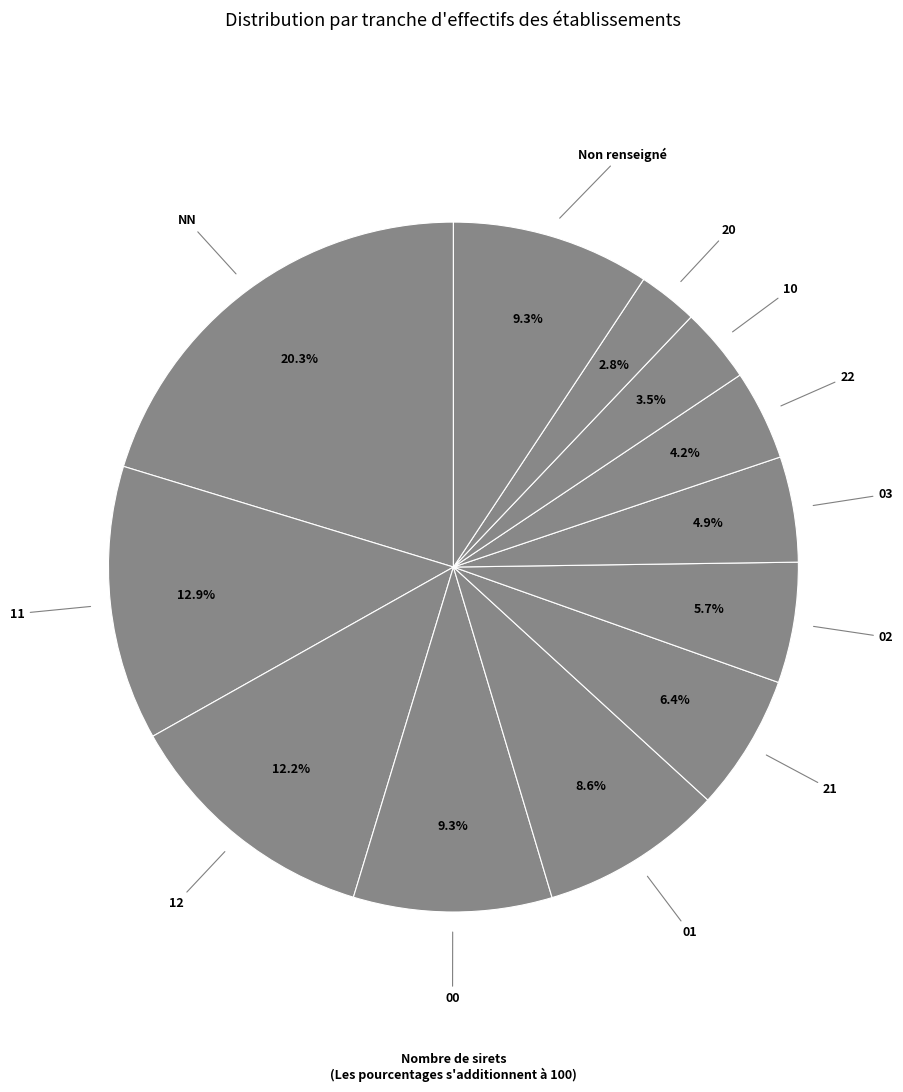

How many segments does this pie chart have?

12